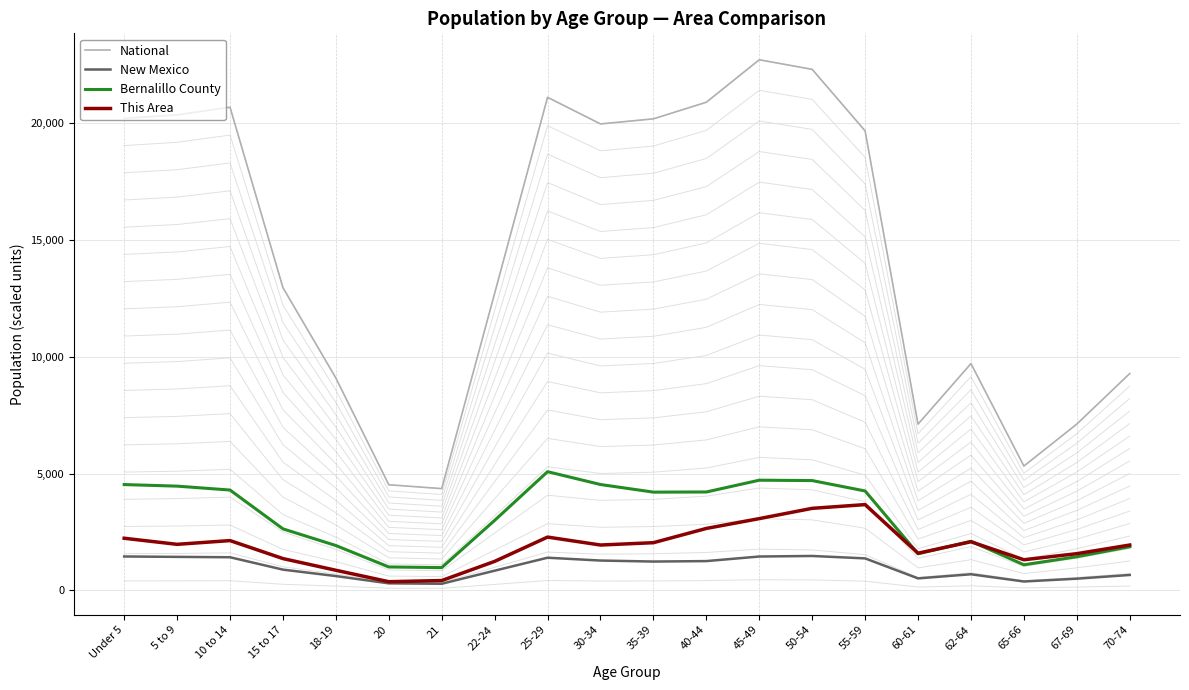

The Bernalillo County series shows 1918.5 at 18-19. True or false?

True